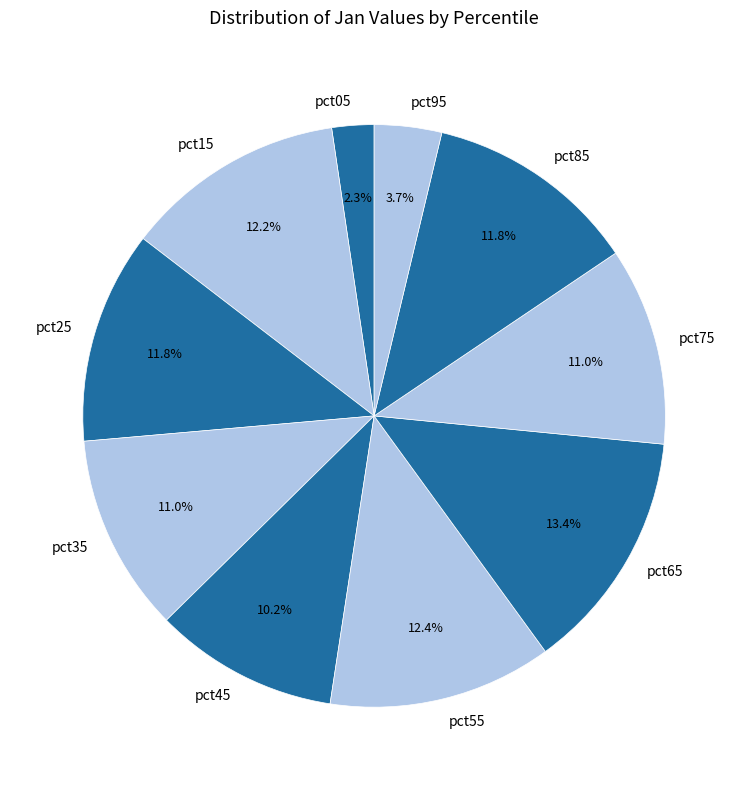

How many slices are in this pie chart?

10